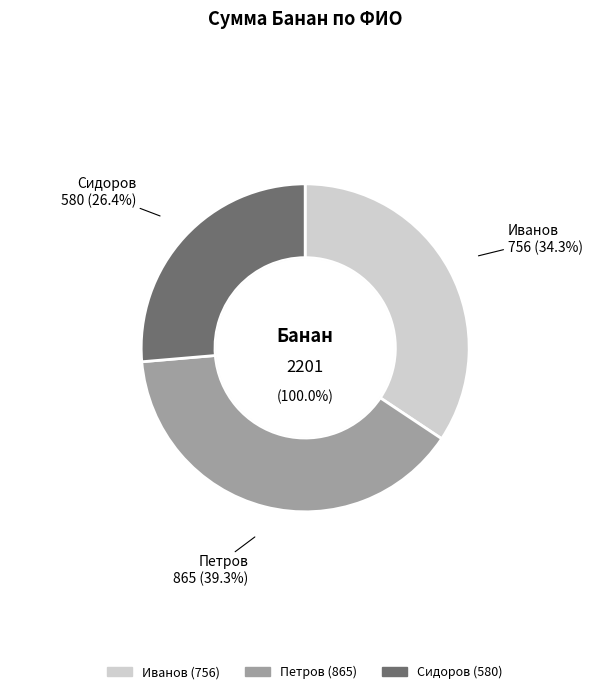

Does any single category account for the majority?

No